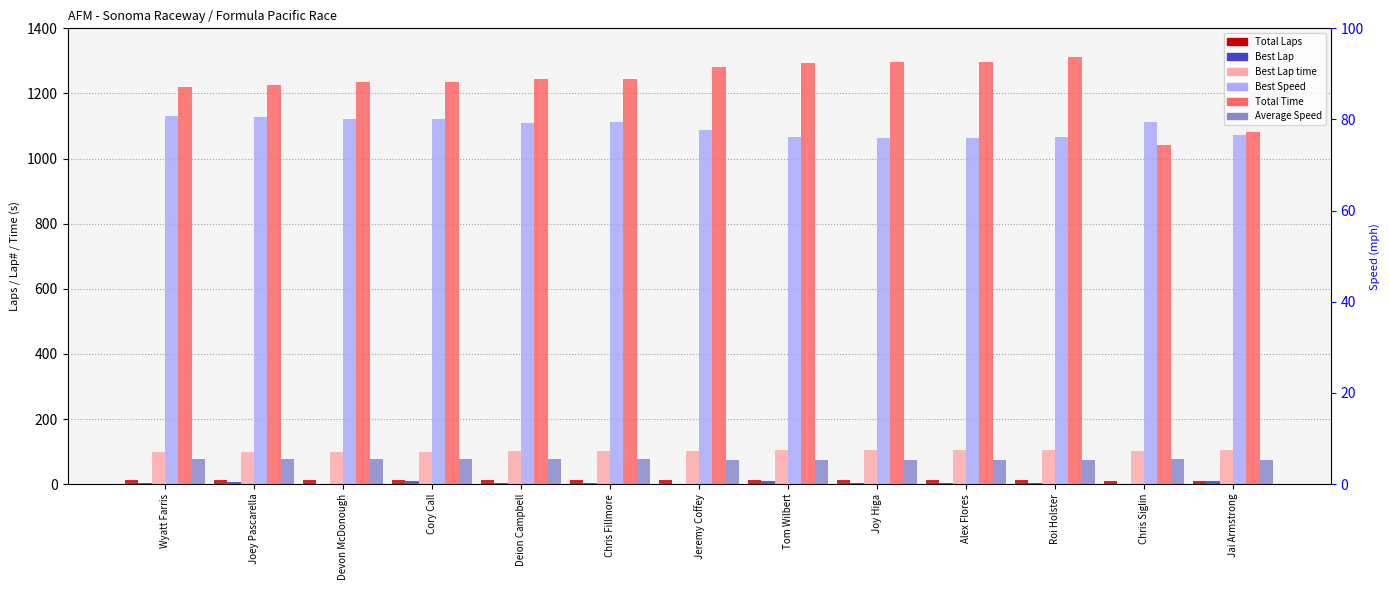

How many bars are there in total?

78